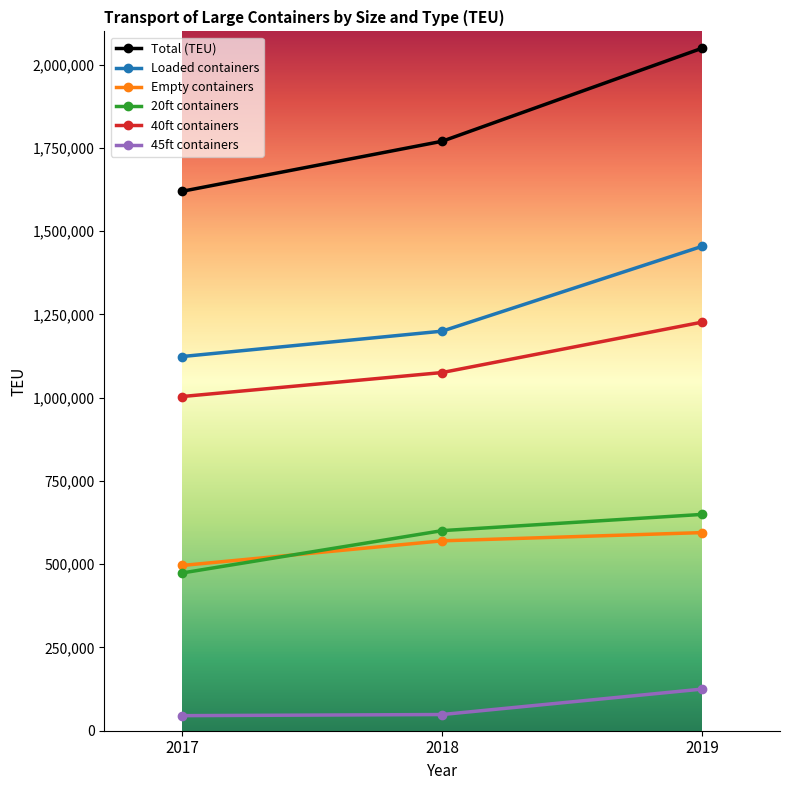

What is the value of the 40ft containers point at the 2nd from the left?

1075586